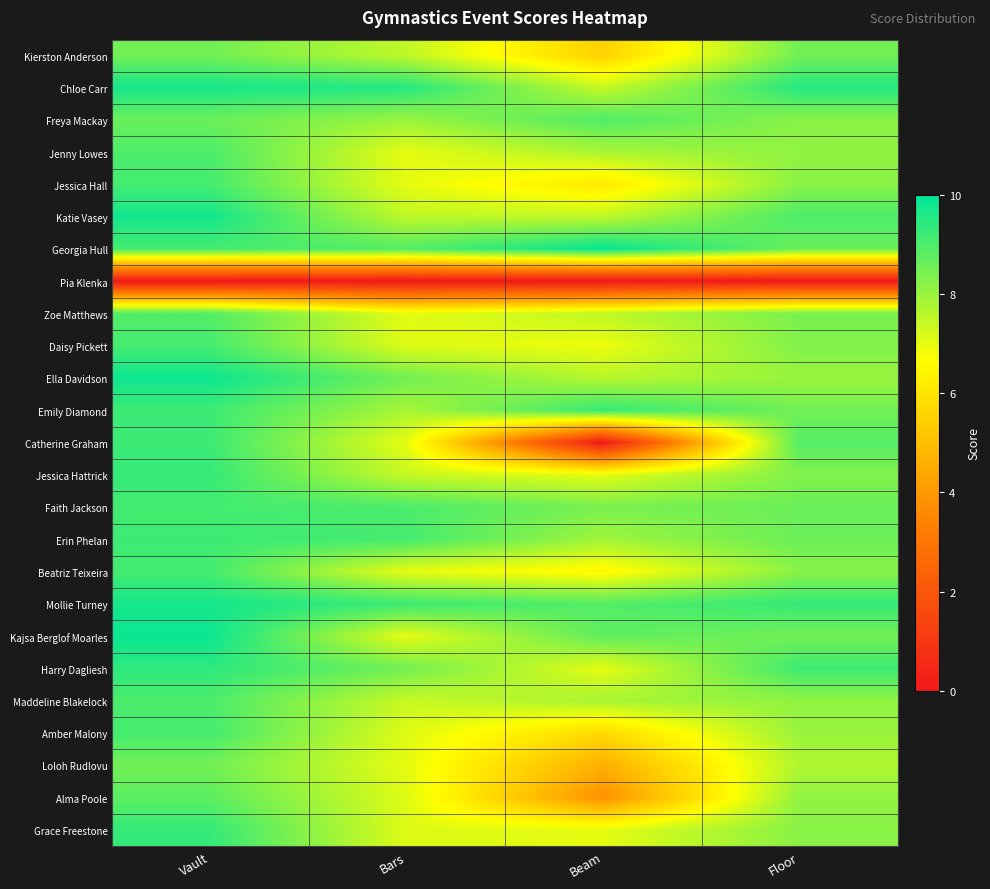

Rank the series by their maximum value, from highest to lowest.

Georgia Hull, Kajsa Berglof Moarles, Ella Davidson, Katie Vasey, Chloe Carr, Mollie Turney, Harry Dagliesh, Emily Diamond, Jessica Hattrick, Grace Freestone, Catherine Graham, Erin Phelan, Jessica Hall, Daisy Pickett, Faith Jackson, Beatriz Teixeira, Amber Malony, Jenny Lowes, Maddeline Blakelock, Freya Mackay, Zoe Matthews, Alma Poole, Kierston Anderson, Loloh Rudlovu, Pia Klenka